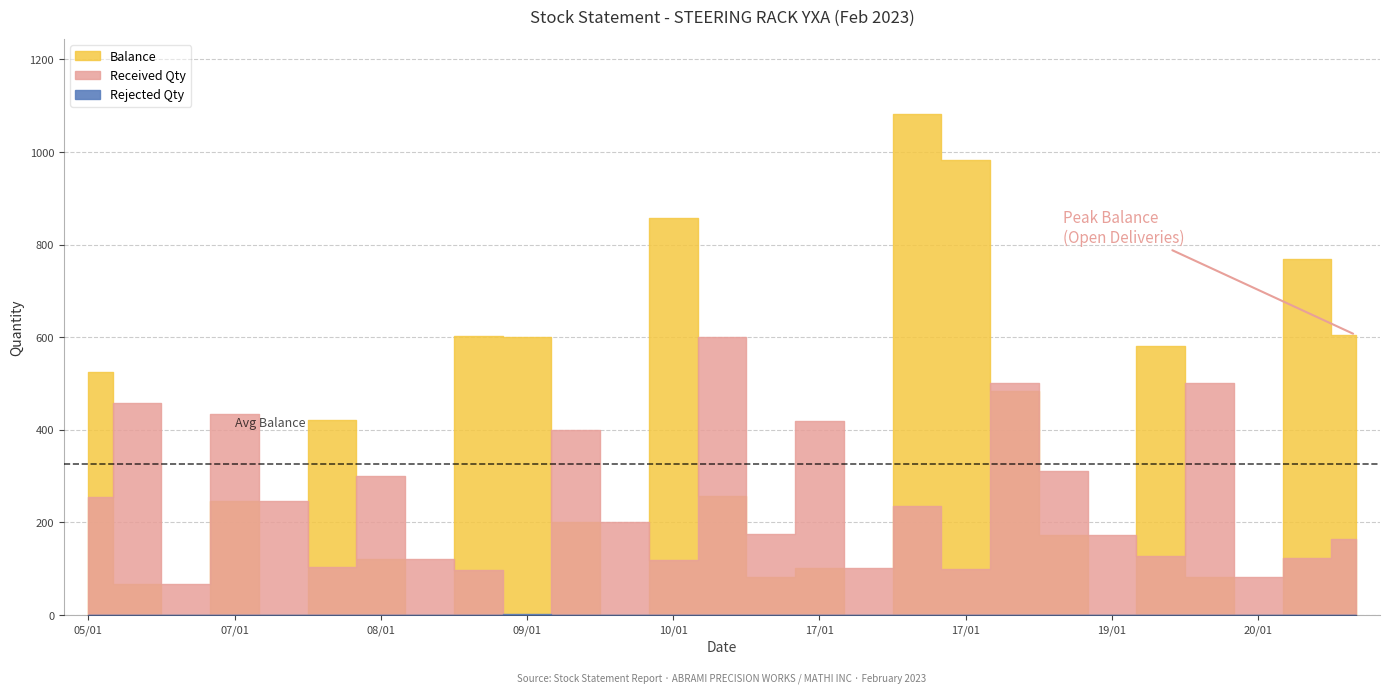

Reading left to right, list all the values displayed in this chart.

Received Qty: 05/01=254	05/01=457	07/01=67	07/01=433	07/01=247	07/01=103	08/01=300	09/01=121	09/01=96	09/01=0	10/01=400	10/01=201	10/01=119	11/01=600	11/01=175	17/01=418	17/01=101	17/01=236	17/01=99	18/01=500	18/01=310	19/01=173	19/01=127	20/01=500	20/01=82	20/01=124	21/01=164
Balance: 05/01=524	05/01=67	07/01=0	07/01=247	07/01=0	07/01=421	08/01=121	09/01=0	09/01=602	09/01=601	10/01=201	10/01=0	10/01=857	11/01=257	11/01=82	17/01=101	17/01=0	17/01=1082	17/01=983	18/01=483	18/01=173	19/01=0	19/01=582	20/01=82	20/01=0	20/01=769	21/01=605
Rejected Qty: 05/01=0	05/01=0	07/01=0	07/01=0	07/01=0	07/01=0	08/01=0	09/01=0	09/01=0	09/01=1	10/01=0	10/01=0	10/01=0	11/01=0	11/01=0	17/01=0	17/01=0	17/01=0	17/01=0	18/01=0	18/01=0	19/01=0	19/01=0	20/01=0	20/01=0	20/01=0	21/01=0